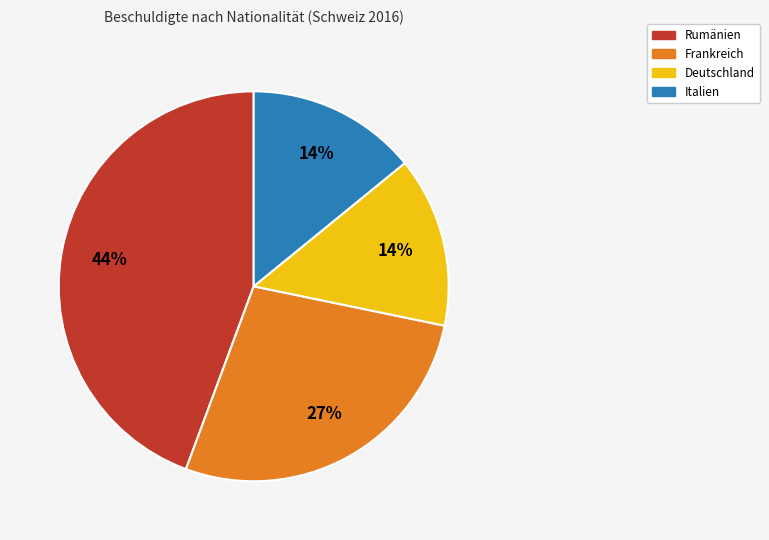

To the nearest percent, what is the difference between the largest and smallest slice percentages?

30%